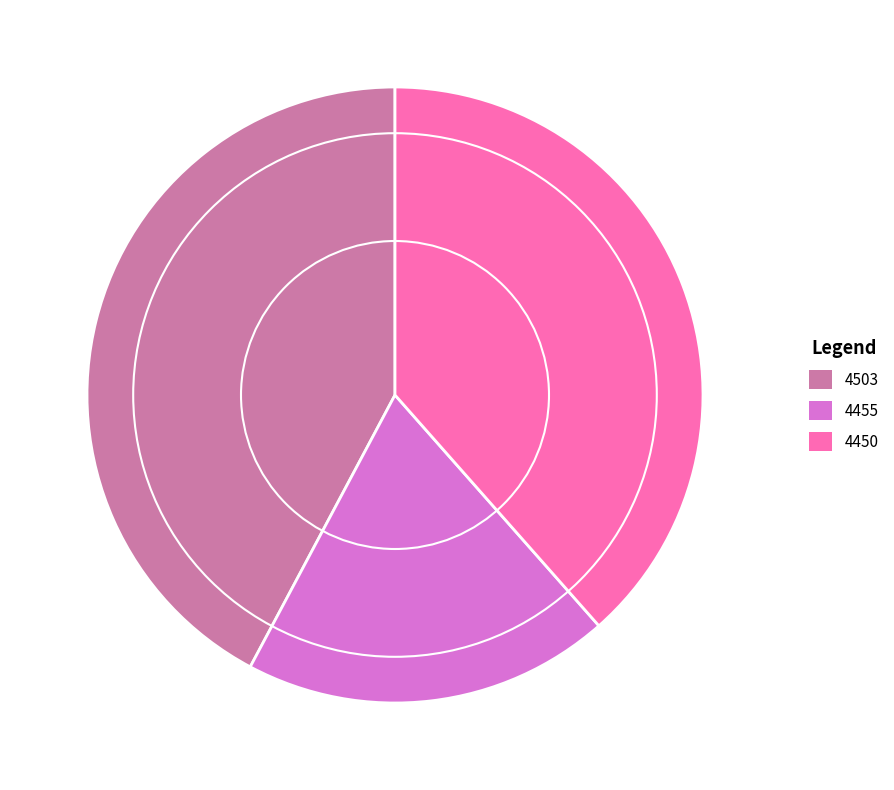

To the nearest percent, what is the average slice percentage?

33%